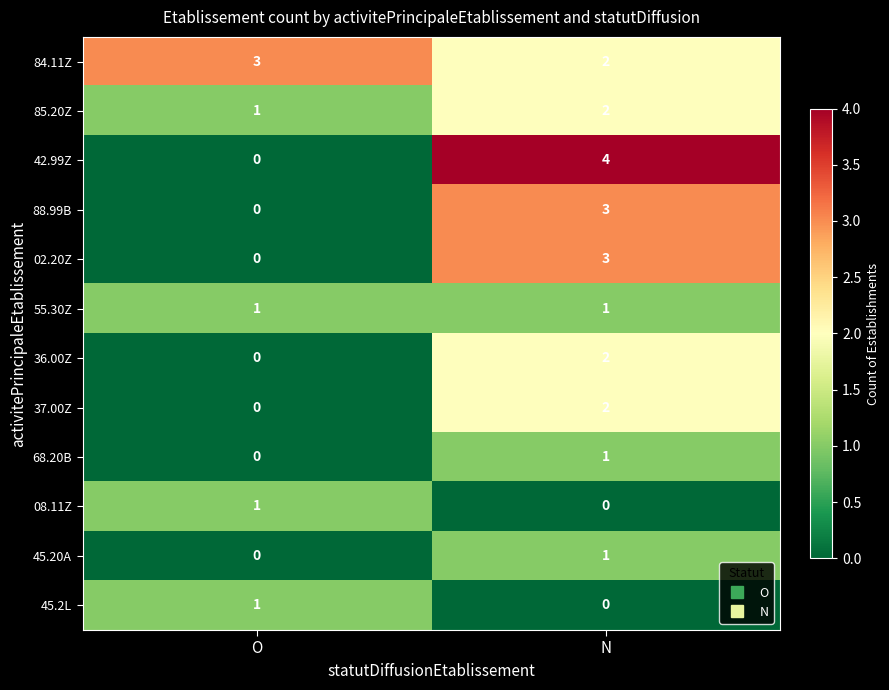

What value does the 84.11Z series have at O?

3